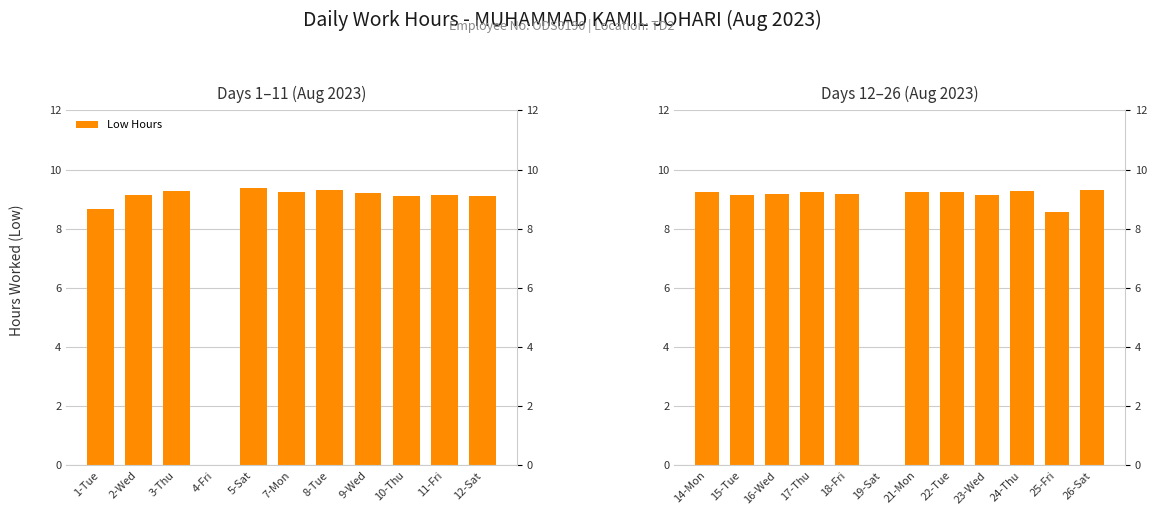

True or false: the data shows 9.1 at 23-Wed.

True